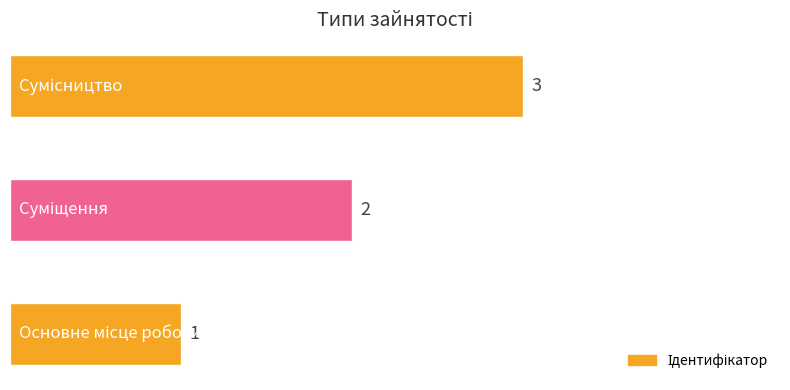

What is the ratio of the value at Суміщення to the value at Основне місце роботи?

2.0